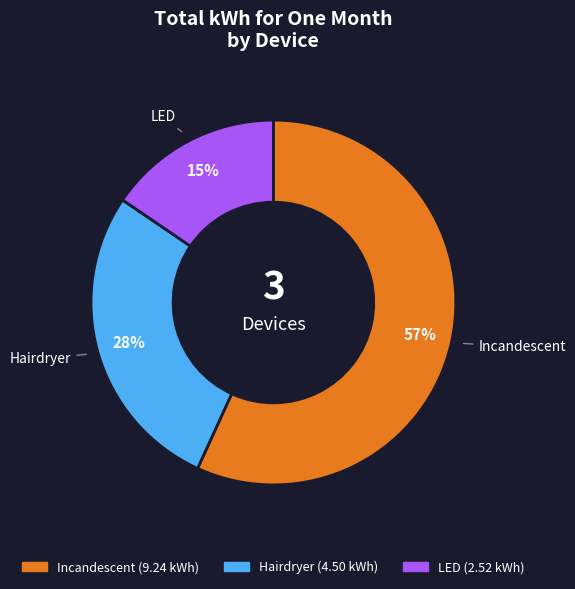

Does any single category account for the majority?

Yes